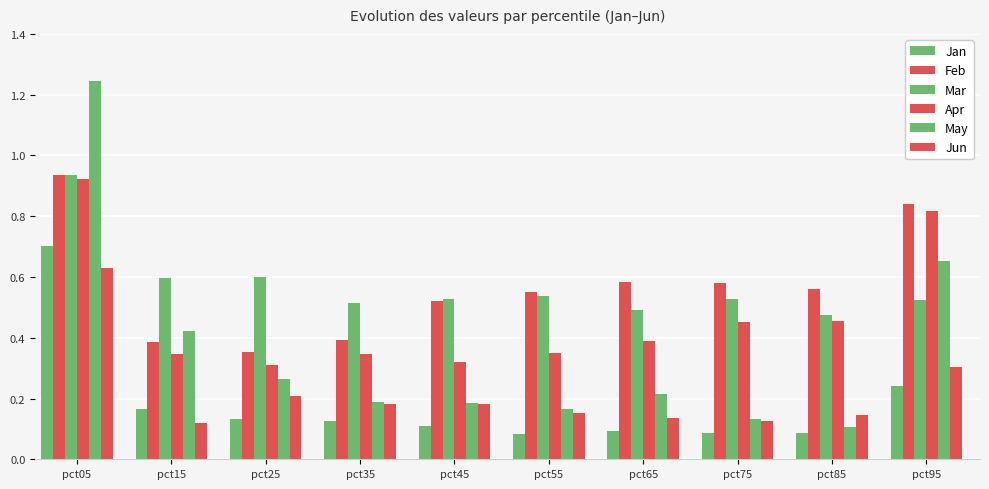

How many data points does each series have?

10